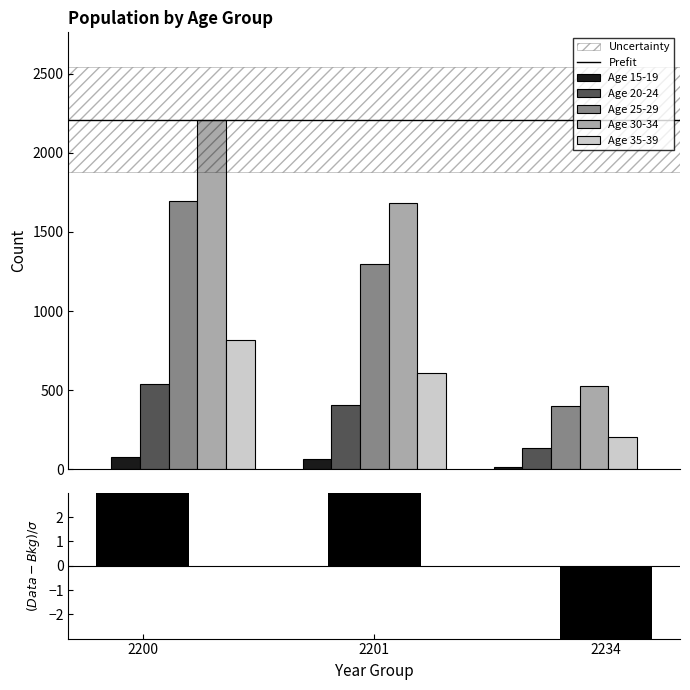

Between 2200 and 2201, which series saw the biggest shift?

Age 30-34